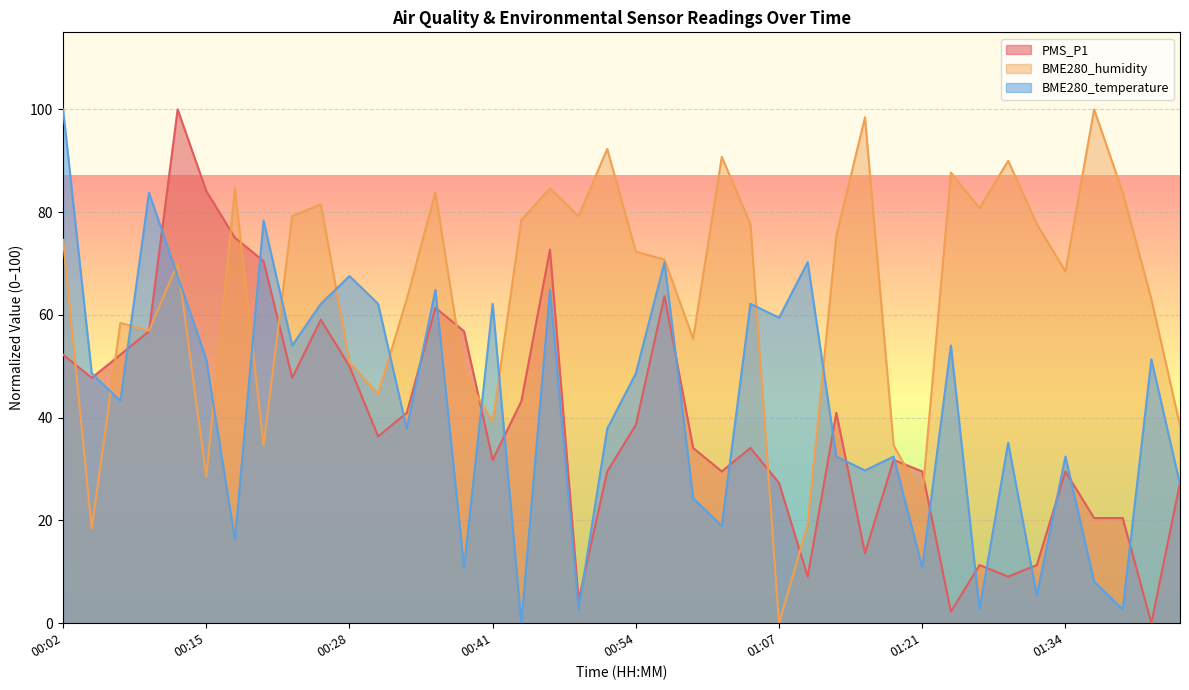

Reading left to right, extract all data points from this chart.

PMS_P1: 00:02=52.3	00:05=47.7	00:07=52.3	00:10=56.8	00:12=100.0	00:15=84.1	00:17=75.0	00:20=70.5	00:22=47.7	00:25=59.1	00:28=50.0	00:31=36.4	00:33=40.9	00:36=61.4	00:38=56.8	00:41=31.8	00:44=43.2	00:46=72.7	00:48=4.5	00:51=29.5	00:54=38.6	00:57=63.6	00:59=34.1	01:02=29.5	01:04=34.1	01:07=27.3	01:10=9.1	01:12=40.9	01:15=13.6	01:18=31.8	01:21=29.5	01:23=2.3	01:26=11.3	01:29=9.1	01:31=11.3	01:34=29.5	01:36=20.5	01:39=20.5	01:42=0.0	01:44=27.3
BME280_humidity: 00:02=74.6	00:05=18.5	00:07=58.5	00:10=56.9	00:12=70.0	00:15=28.5	00:17=84.6	00:20=34.6	00:22=79.2	00:25=81.5	00:28=50.8	00:31=44.6	00:33=63.1	00:36=83.8	00:38=48.5	00:41=39.2	00:44=78.5	00:46=84.6	00:48=79.2	00:51=92.3	00:54=72.3	00:57=70.8	00:59=55.4	01:02=90.8	01:04=77.7	01:07=0.0	01:10=19.2	01:12=75.4	01:15=98.5	01:18=34.6	01:21=24.6	01:23=87.7	01:26=80.8	01:29=90.0	01:31=77.7	01:34=68.5	01:36=100.0	01:39=83.8	01:42=63.1	01:44=38.5
BME280_temperature: 00:02=100.0	00:05=48.6	00:07=43.2	00:10=83.8	00:12=67.6	00:15=51.4	00:17=16.2	00:20=78.4	00:22=54.1	00:25=62.2	00:28=67.6	00:31=62.2	00:33=37.8	00:36=64.9	00:38=10.8	00:41=62.2	00:44=0.0	00:46=64.9	00:48=2.7	00:51=37.8	00:54=48.6	00:57=70.3	00:59=24.3	01:02=18.9	01:04=62.2	01:07=59.5	01:10=70.3	01:12=32.4	01:15=29.7	01:18=32.4	01:21=10.8	01:23=54.1	01:26=2.7	01:29=35.1	01:31=5.4	01:34=32.4	01:36=8.1	01:39=2.7	01:42=51.4	01:44=27.0